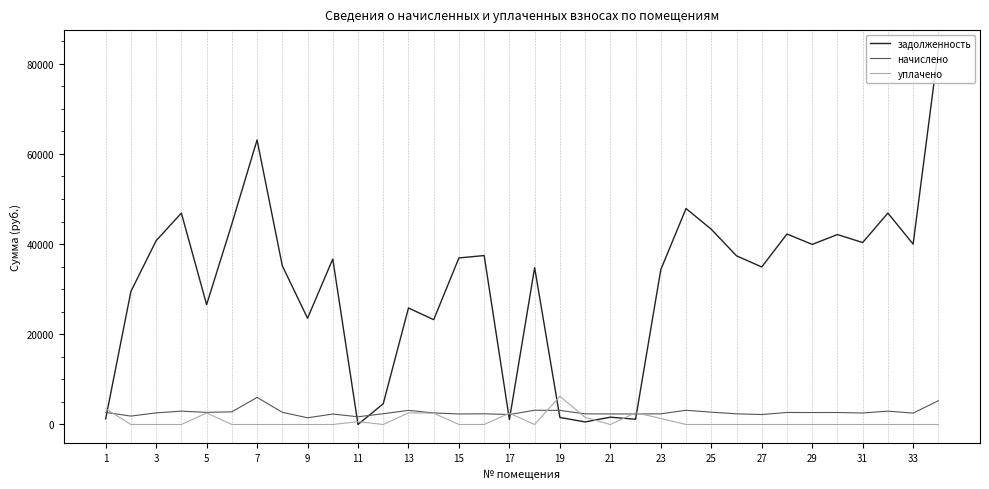

How many lines are shown in the chart?

3